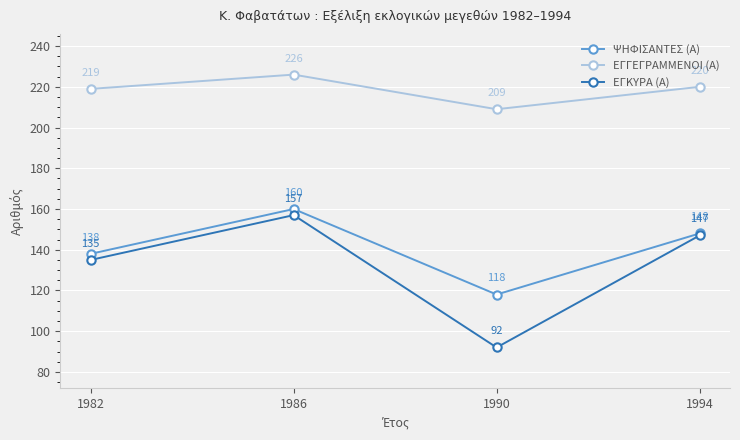

At how many categories does at least one series exceed 133?

4